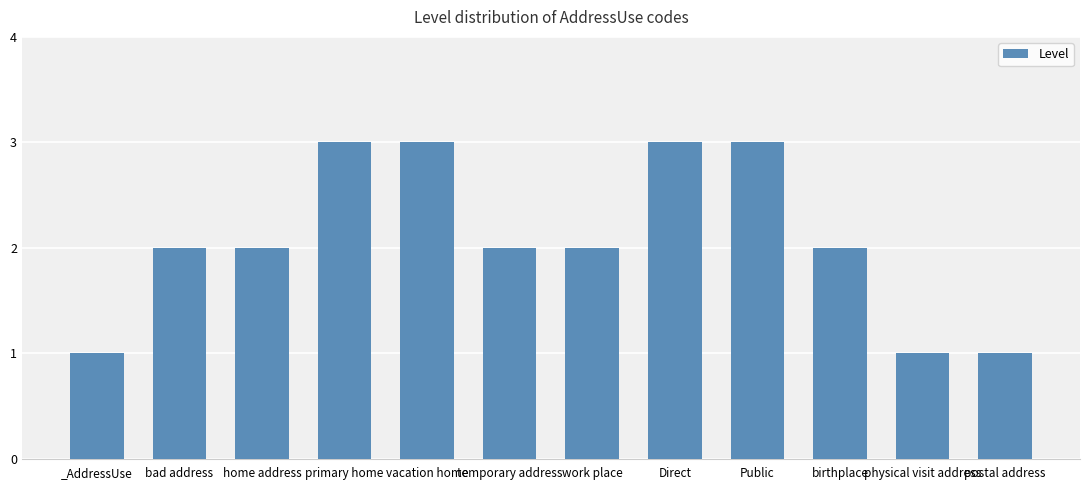

Which has a higher value, Direct or temporary address?

Direct